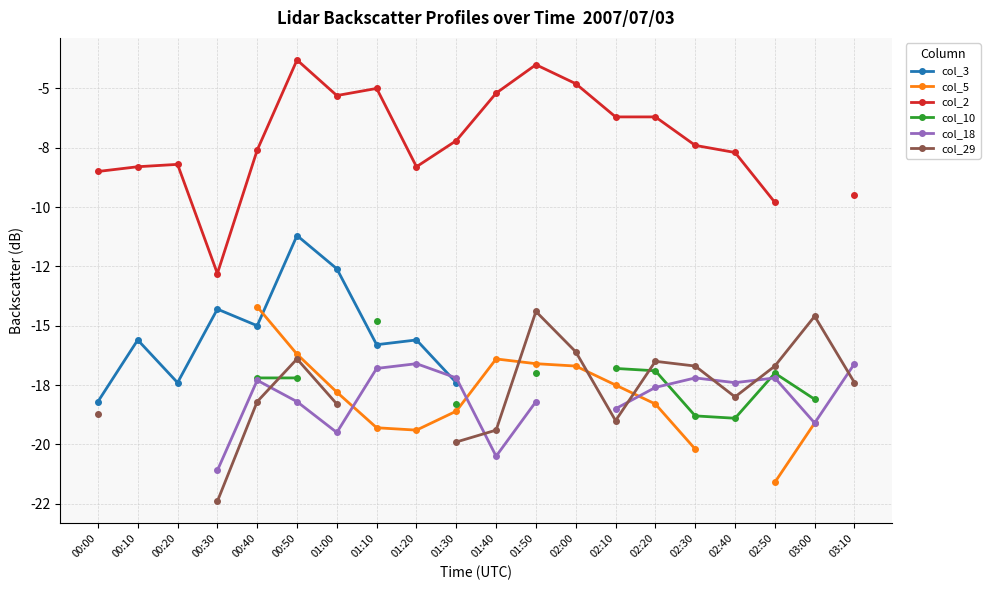

The value of col_10 at 02:40 is -5.0. True or false?

False